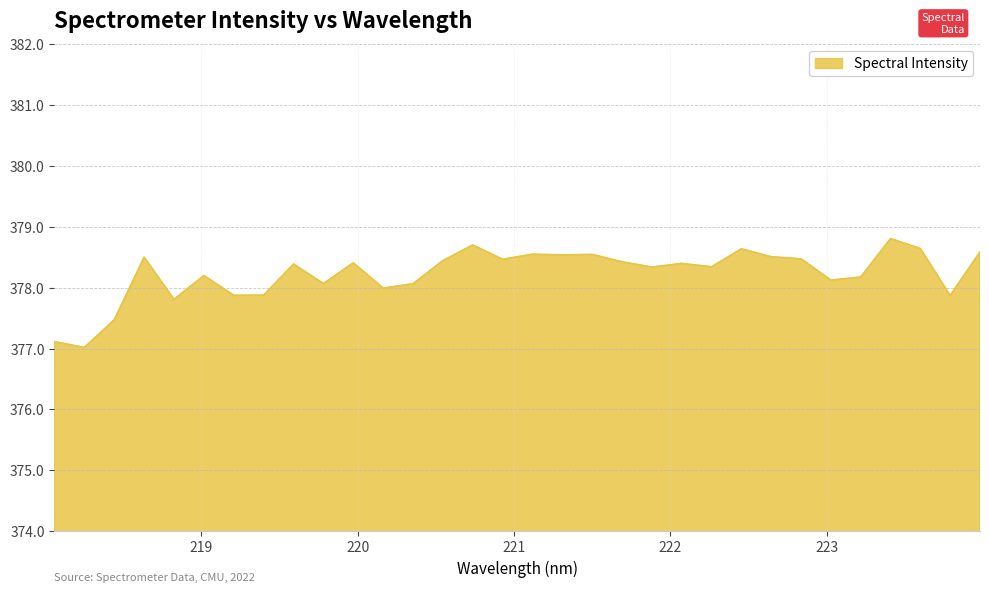

What is the maximum value shown in the chart?

378.8